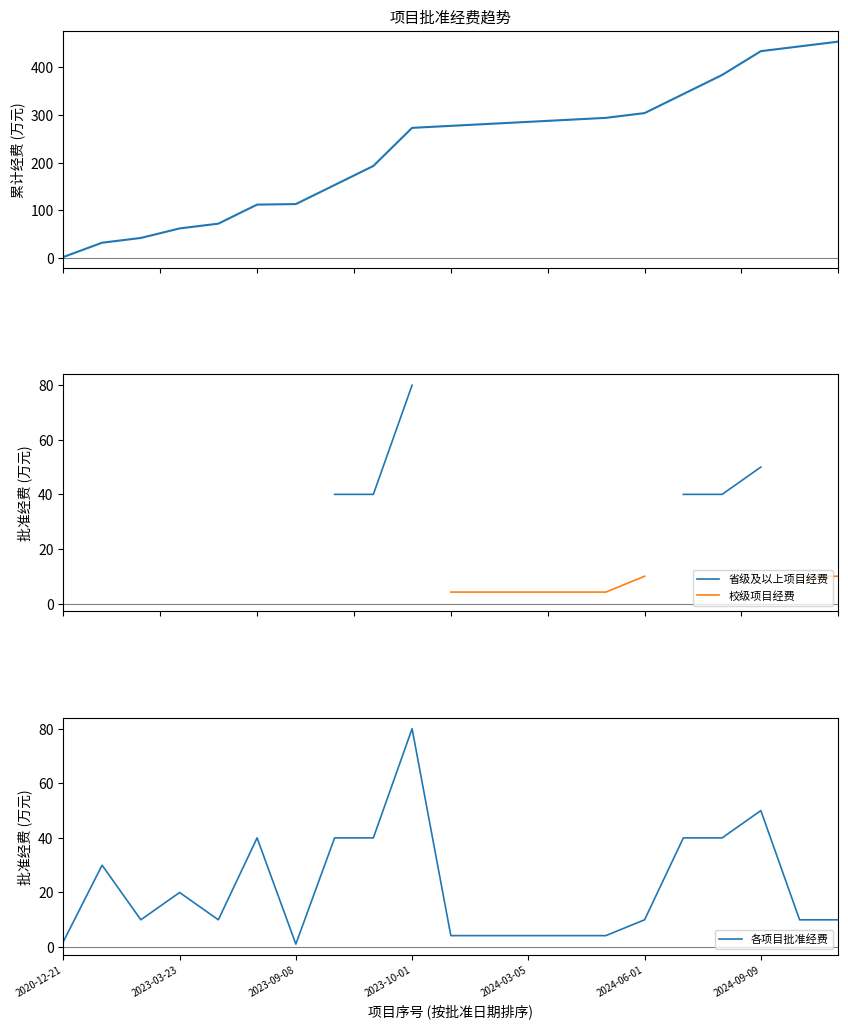

Which series has the largest range (max minus min)?

累计批准经费